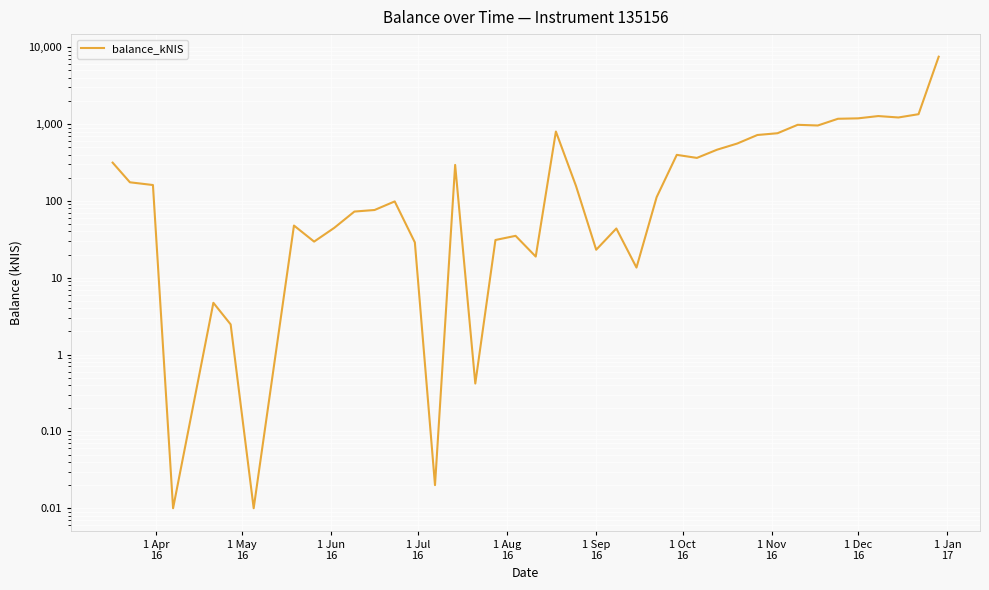

What is the greatest value displayed?

7535.8